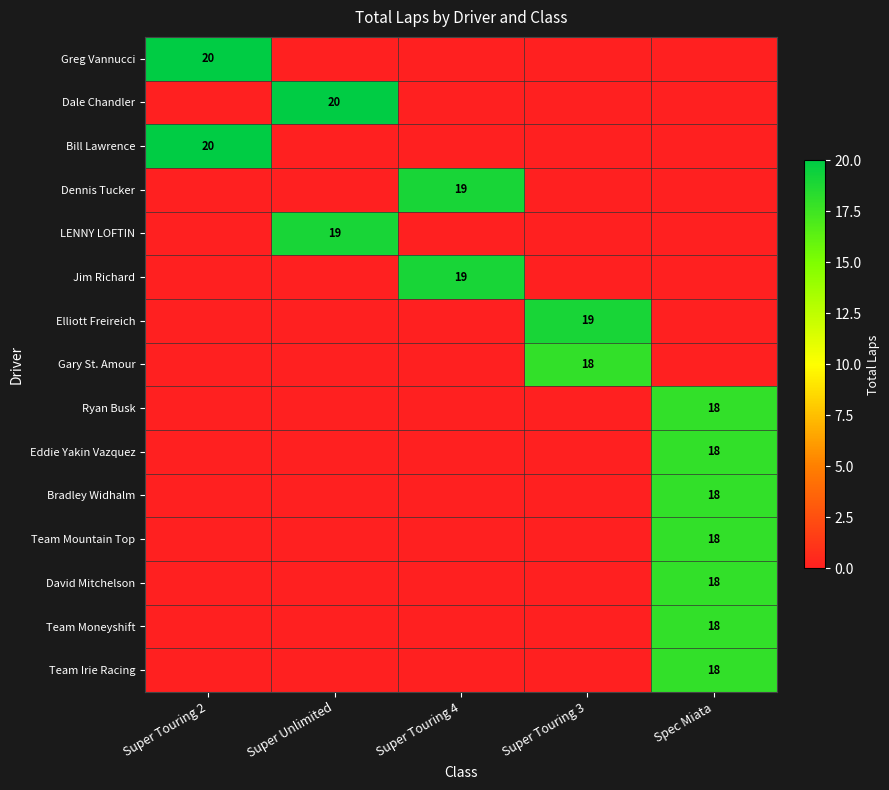

At which category is the sum across all series the highest?

Spec Miata